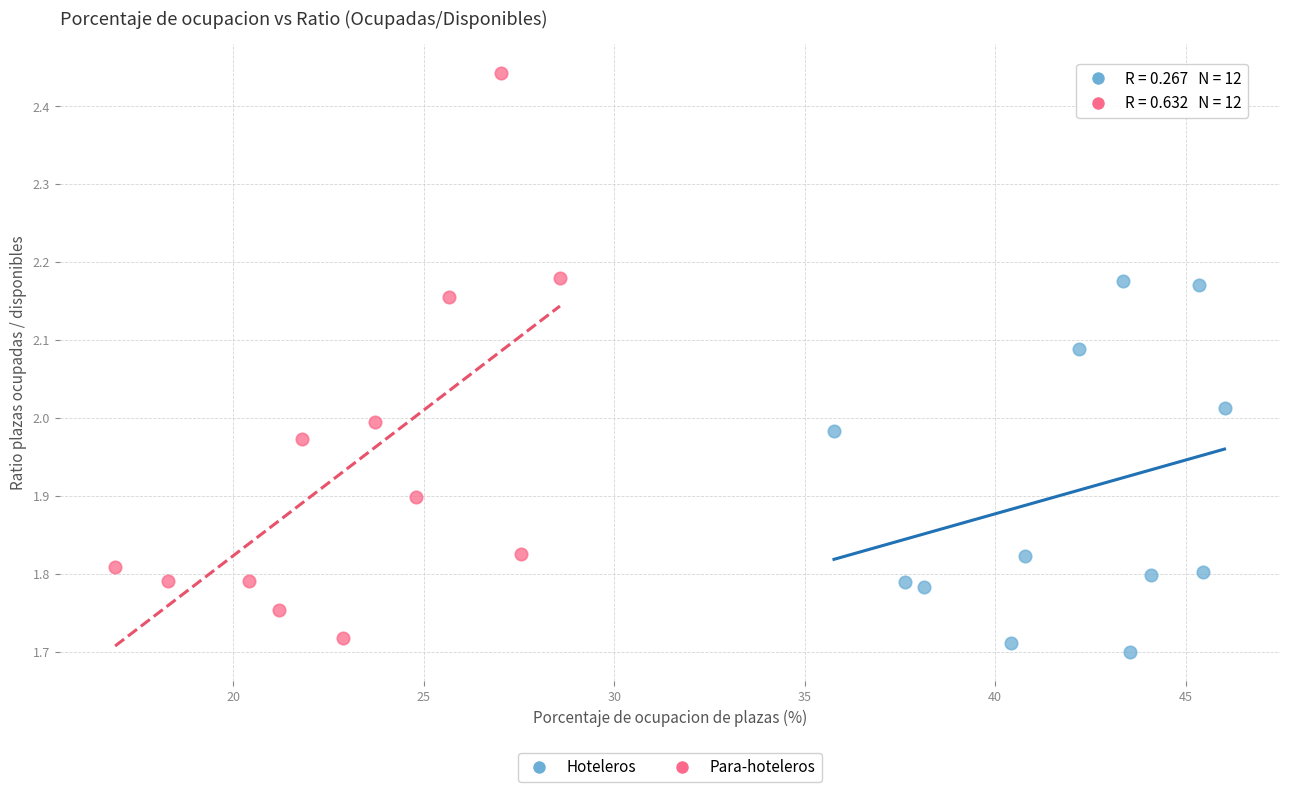

Which series contains the highest Y value?

Para-hoteleros